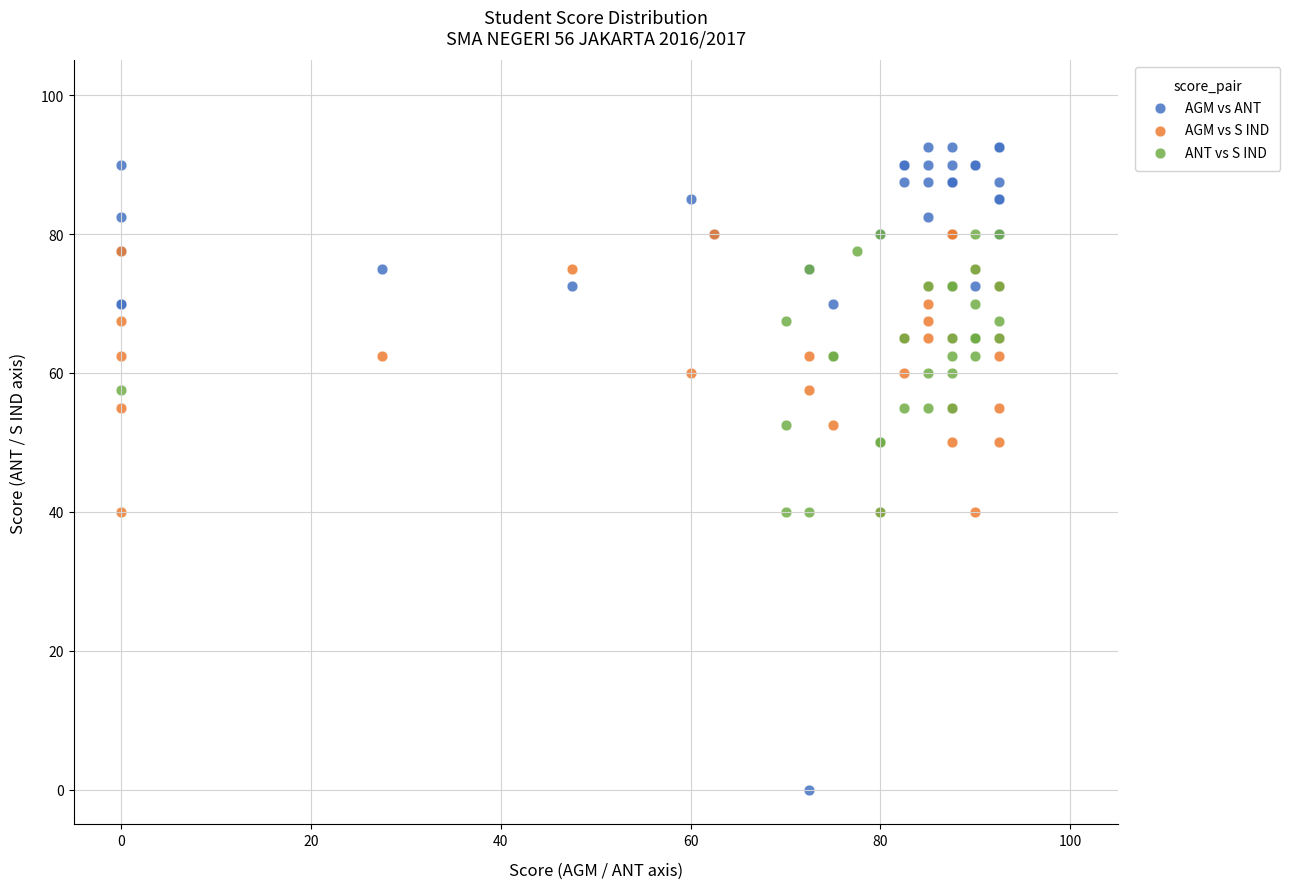

Which series has the widest spread of Y values?

AGM vs ANT